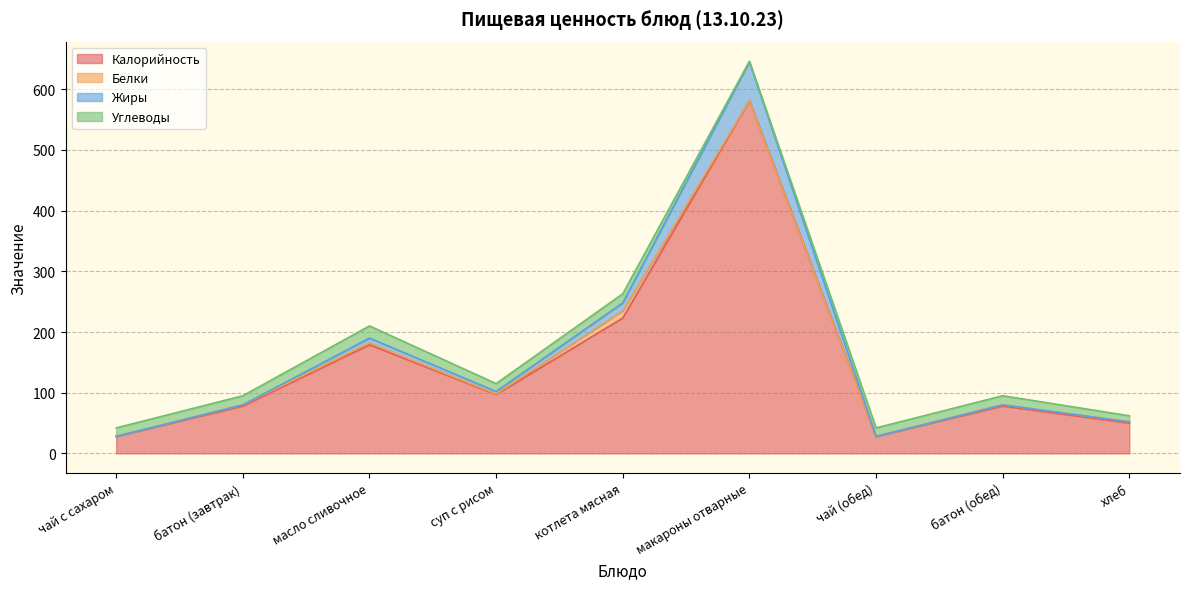

Is it true that Калорийность equals 97 at суп с рисом?

True